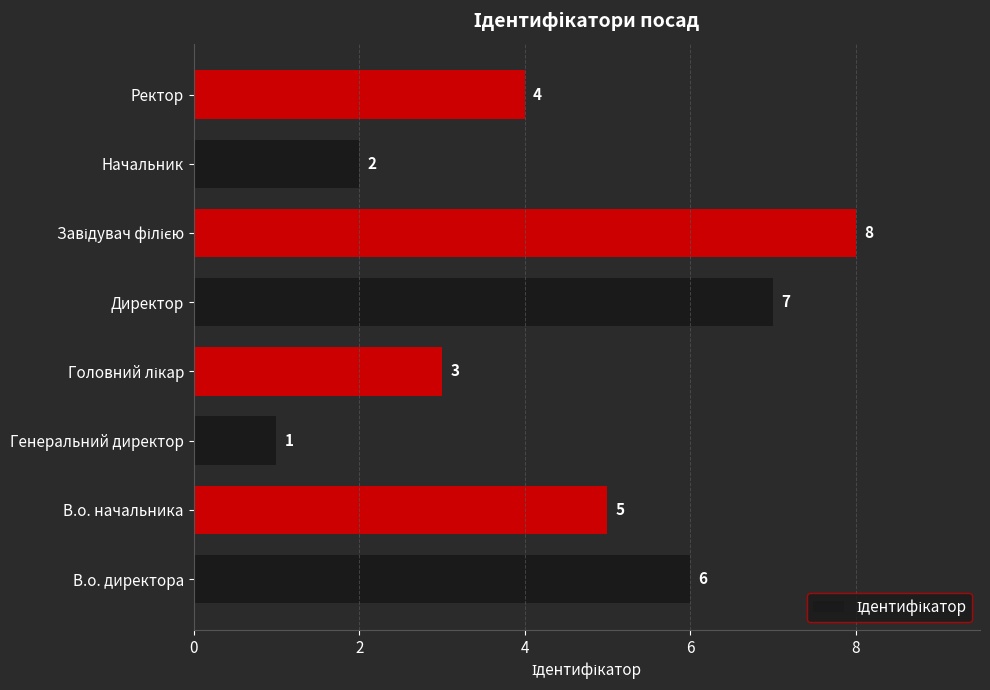

Between Начальник and В.о. начальника, which is larger?

В.о. начальника